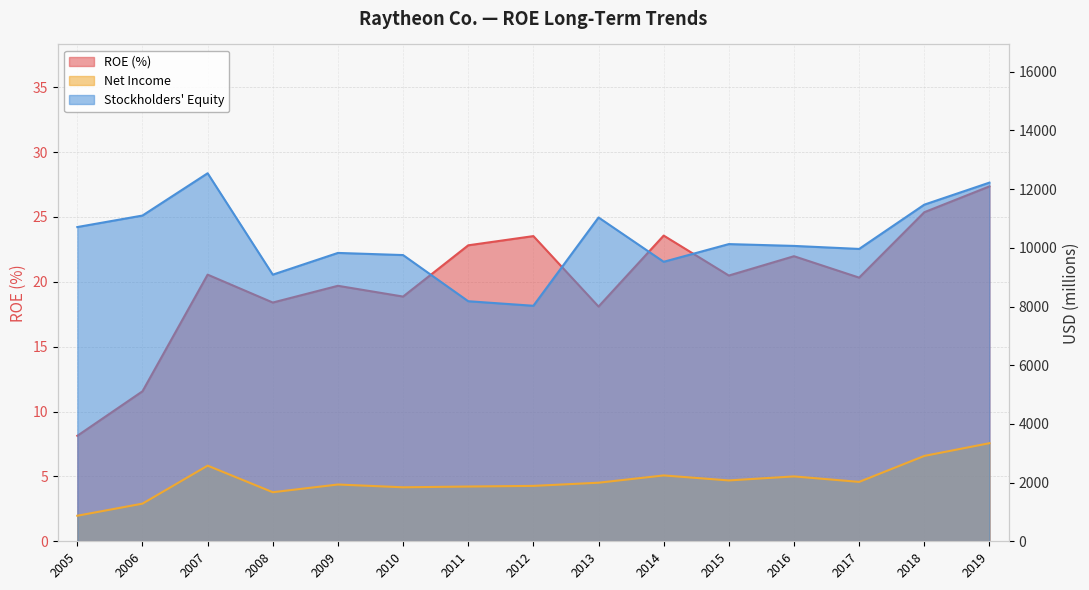

Reading left to right, extract all data points from this chart.

ROE: 2005=8.1	2006=11.6	2007=20.5	2008=18.4	2009=19.7	2010=18.9	2011=22.8	2012=23.5	2013=18.1	2014=23.6	2015=20.5	2016=22.0	2017=20.3	2018=25.4	2019=27.4
Net Income (B): 2005=871.0	2006=1283.0	2007=2578.0	2008=1672.0	2009=1935.0	2010=1840.0	2011=1866.0	2012=1888.0	2013=1996.0	2014=2244.0	2015=2074.0	2016=2211.0	2017=2024.0	2018=2909.0	2019=3343.0
Stockholders Equity (B): 2005=10709.0	2006=11101.0	2007=12542.0	2008=9087.0	2009=9827.0	2010=9754.0	2011=8181.0	2012=8026.0	2013=11035.0	2014=9525.0	2015=10128.0	2016=10066.0	2017=9963.0	2018=11472.0	2019=12223.0